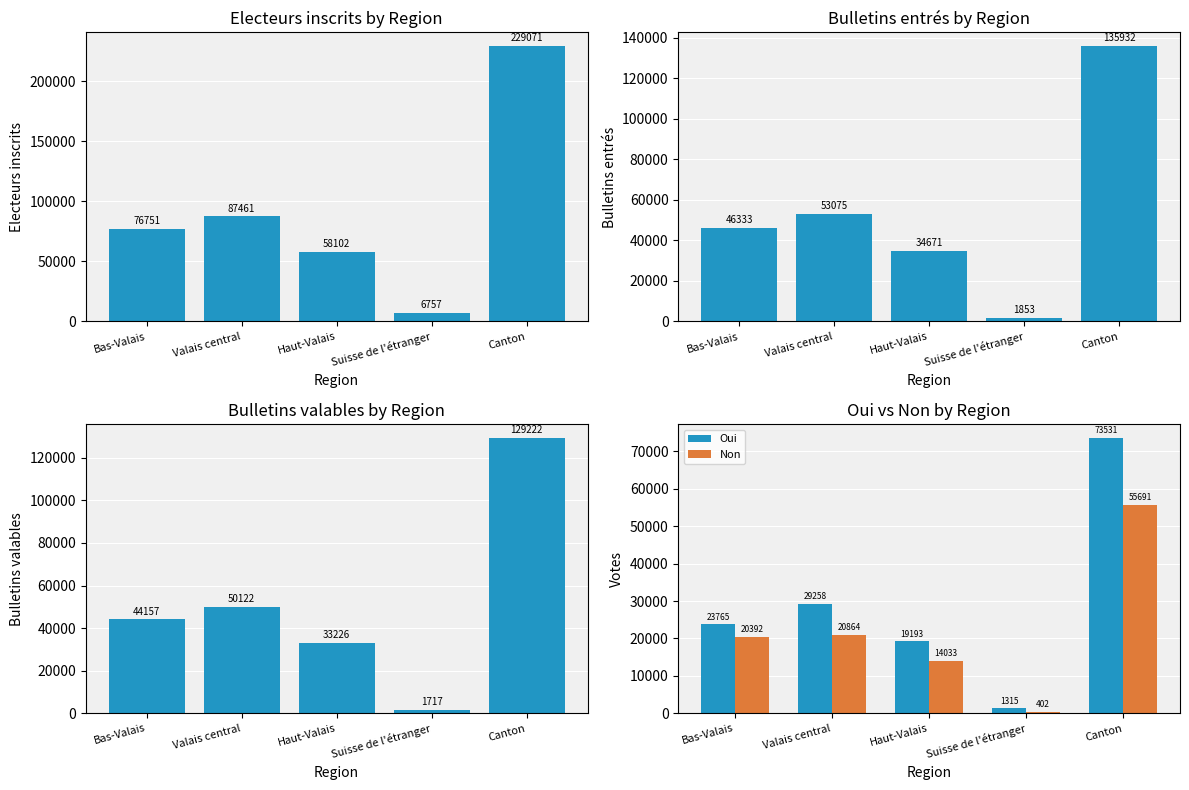

What is the total value across all series at Canton?

623447